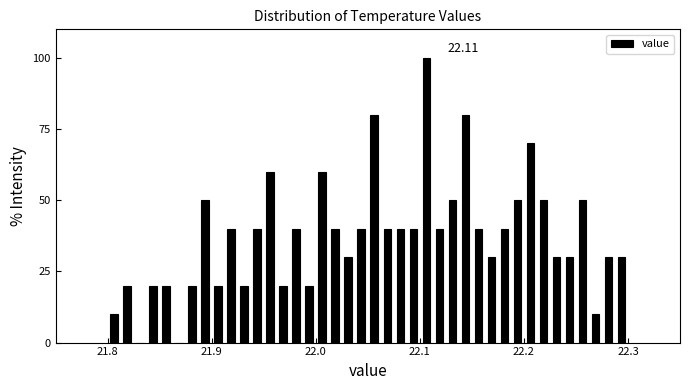

Read against the x-axis, roughly where is the centre of the tallest bar?

22.11